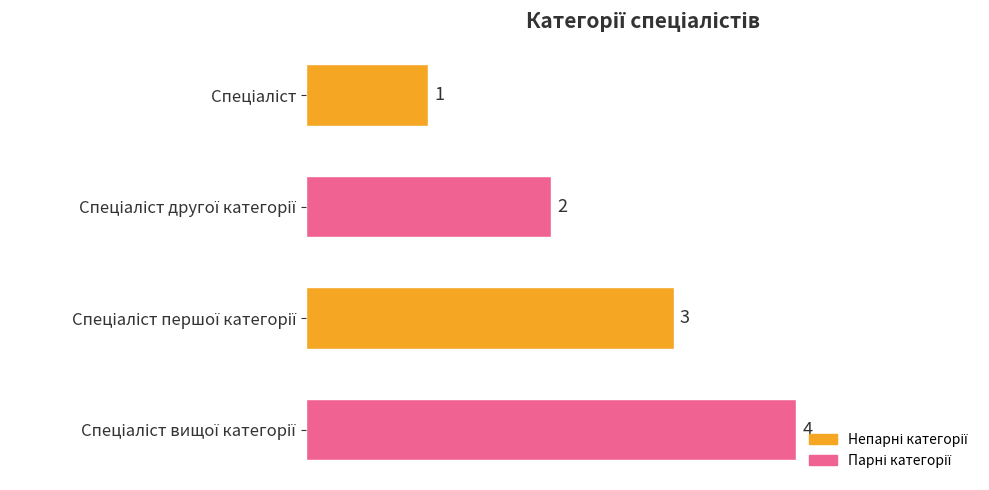

What is the greatest value displayed?

4